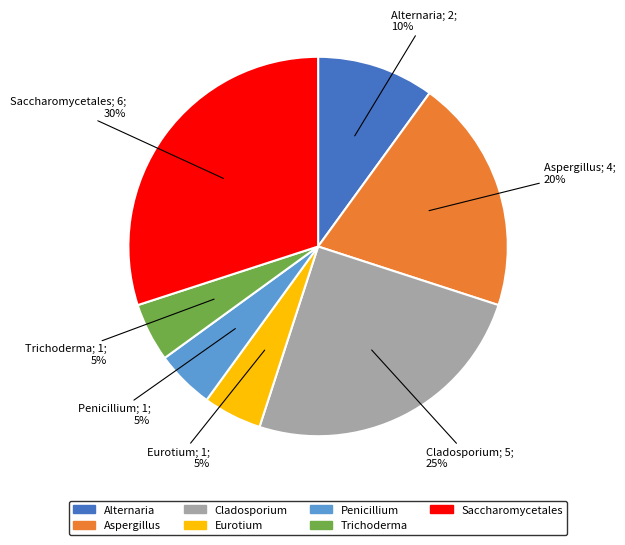

To the nearest percent, what is the average slice percentage?

14%